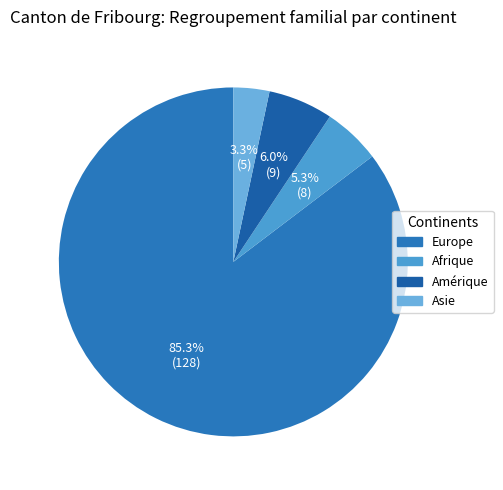

Which category has the smallest portion of the pie?

Asie